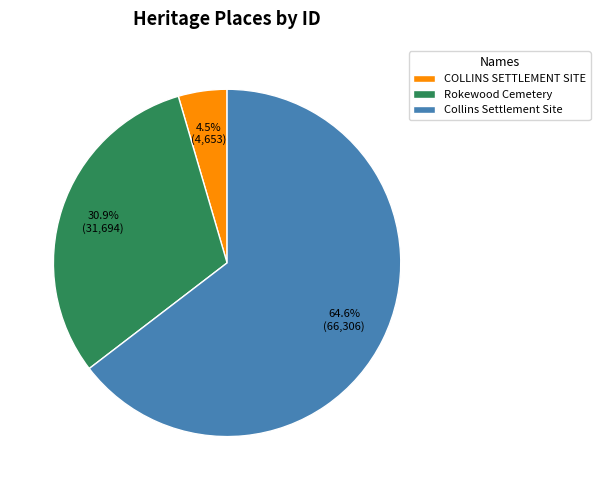

Which slice is the largest?

Collins Settlement Site